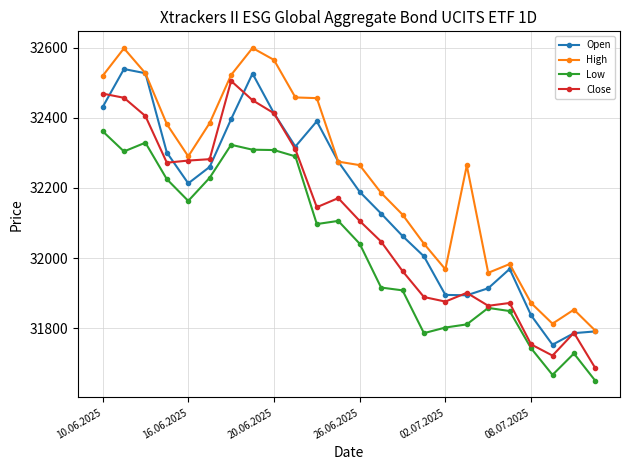

How many values in the Open series are below 32213?

12